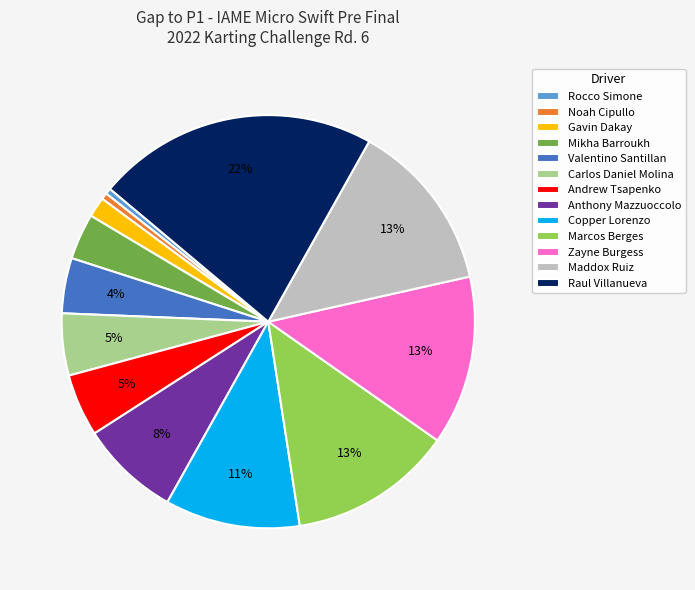

Is there a majority slice in this chart?

No